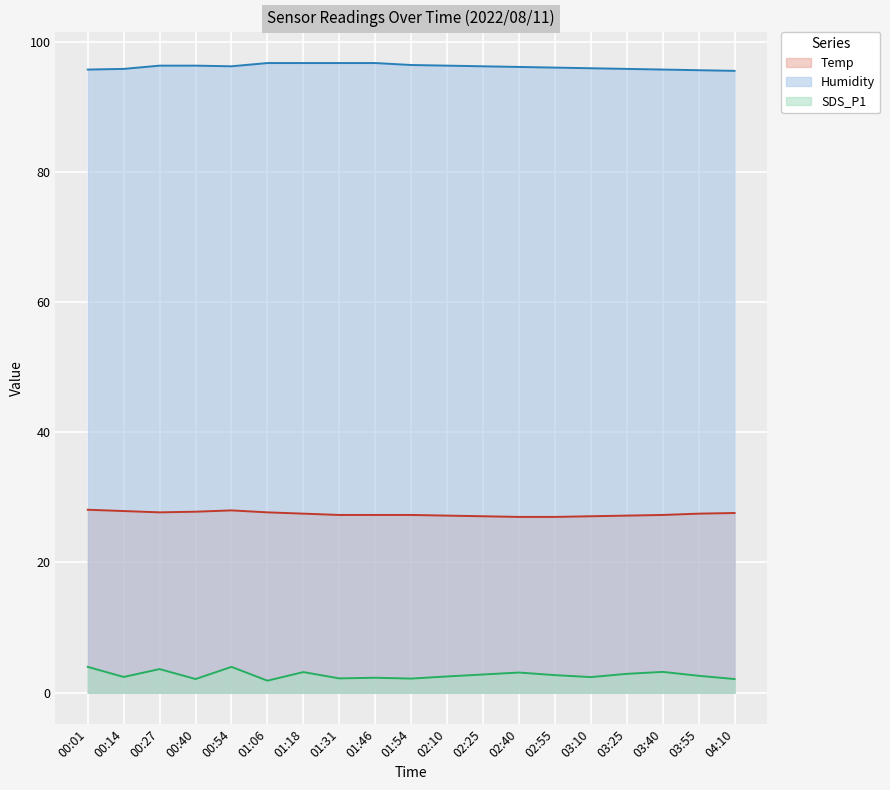

List the labels in order of Temp value, largest first.

00:01, 00:54, 00:14, 00:40, 00:27, 01:06, 04:10, 01:18, 03:55, 01:31, 01:46, 01:54, 03:40, 02:10, 03:25, 02:25, 03:10, 02:40, 02:55